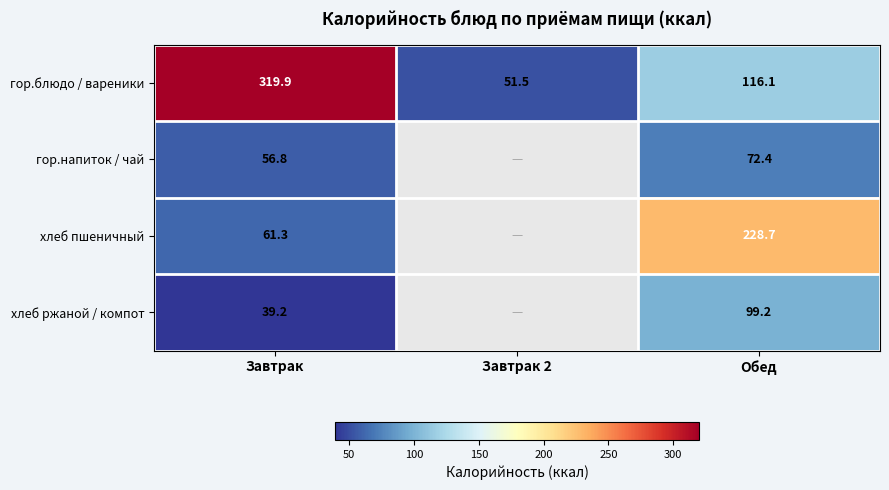

At which label does гор.блюдо / вареники reach its peak?

Завтрак